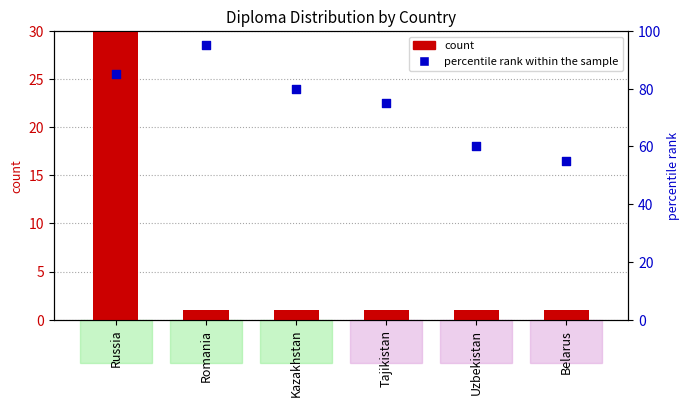

What are all the series names shown in the legend?

count, percentile rank within the sample